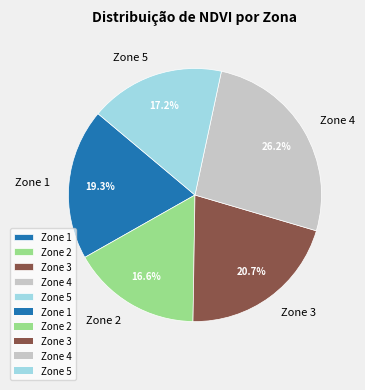

True or false: Zone 3 accounts for 32% of the total.

False